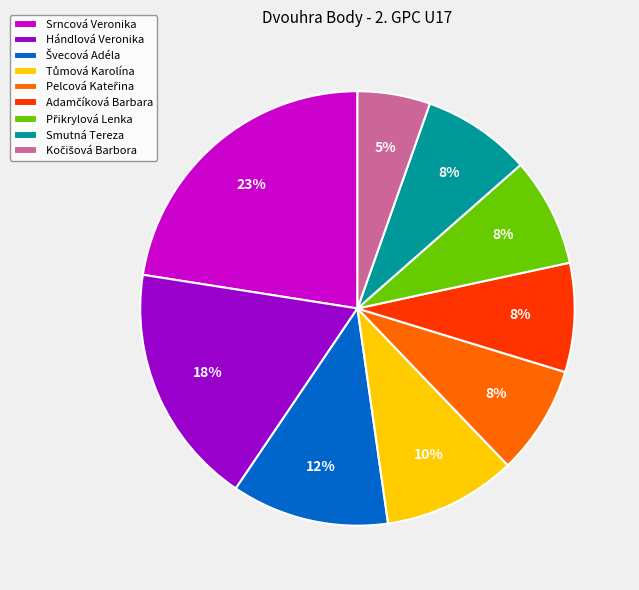

Does Srncová Veronika account for over 50% of the chart?

No